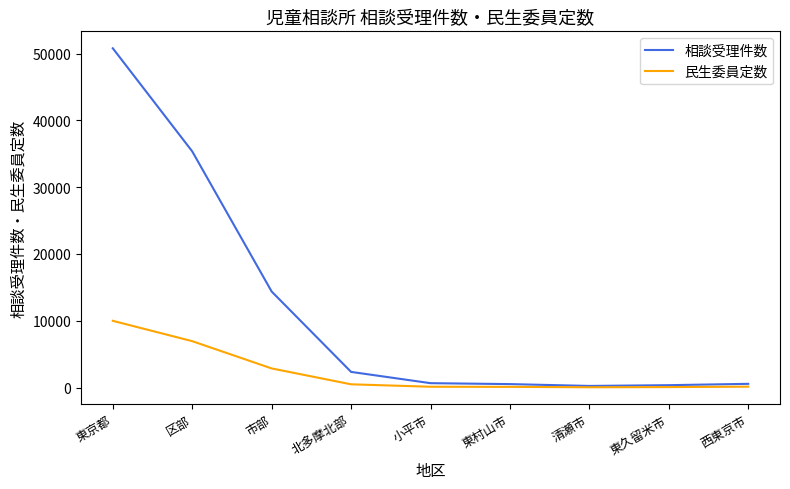

Which series changed the most between 東京都 and 清瀬市?

相談受理件数